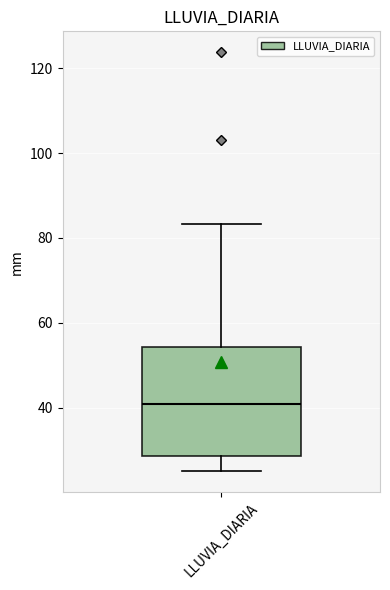

Transcribe this box plot: give where the median line is, the range the box spans, and where the two whiskers end, as read against the y-axis. The values are not printed on the chart, so give them approximately, as read against the axis.

median 40, box 28 to 54, whiskers 26 to 84